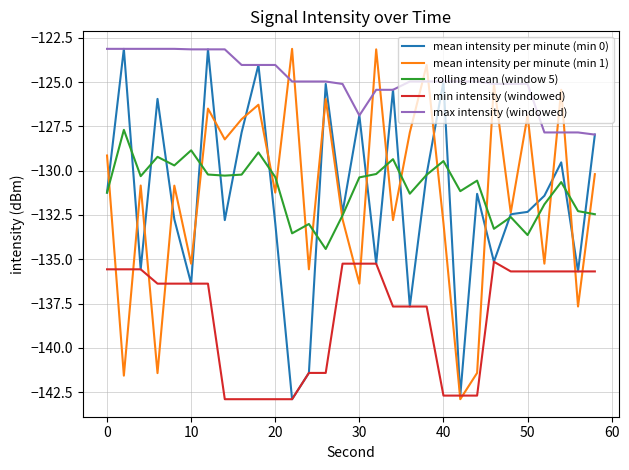

True or false: max intensity (windowed) and rolling mean (window 5) cross at least once.

False